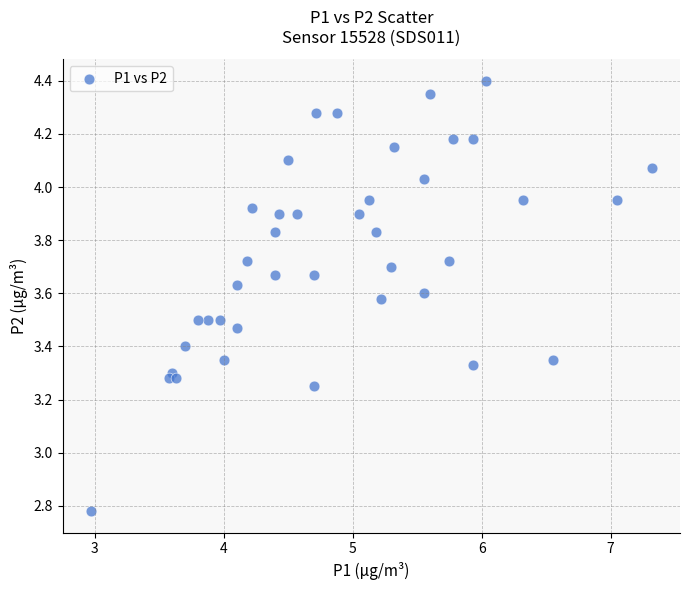

What is the range of Y values (max minus min)?

1.6